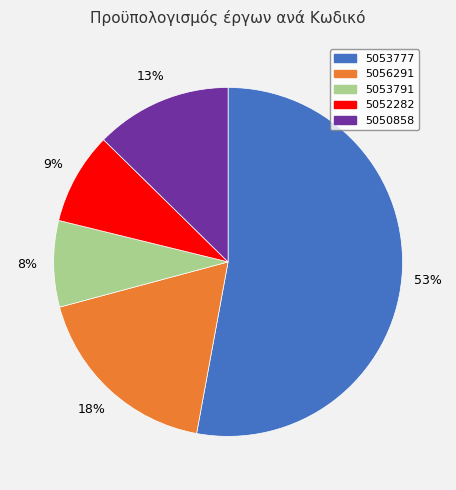

Which category accounts for the majority?

5053777